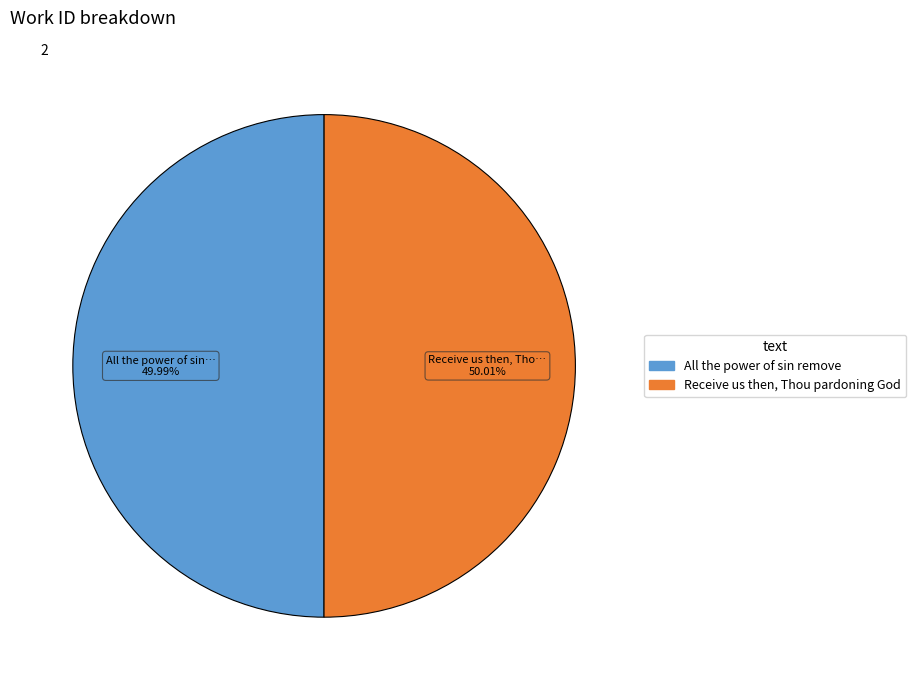

What is the ratio of the value at Receive us then, Thou pardoning God to the value at All the power of sin remove?

1.0